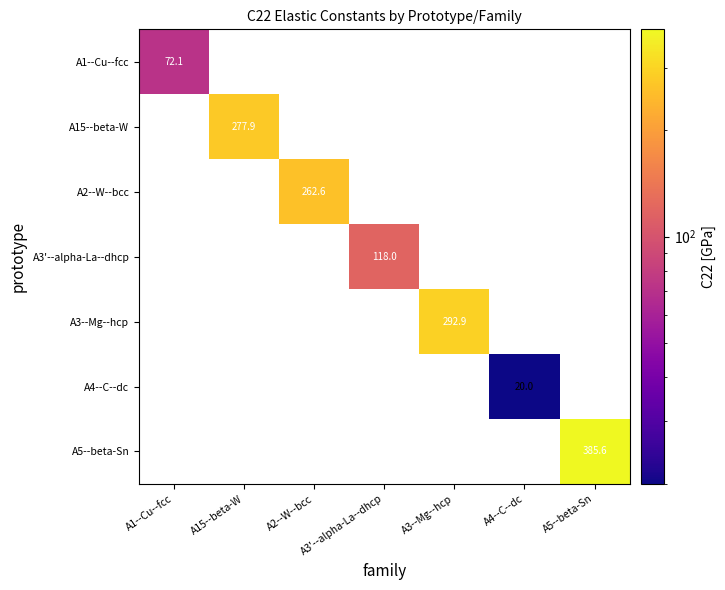

True or false: A15--beta-W has a value of 69.5 at A15--beta-W.

False